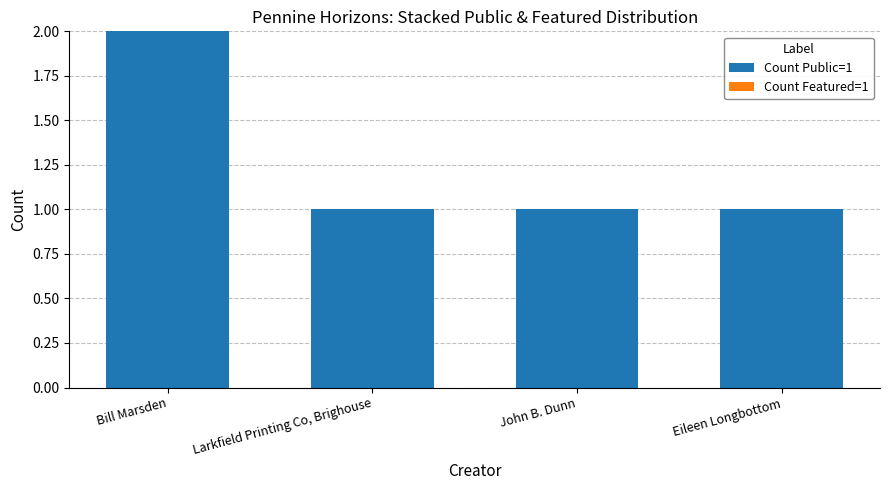

What is the label of the 2nd bar from the left?

Larkfield Printing Co, Brighouse